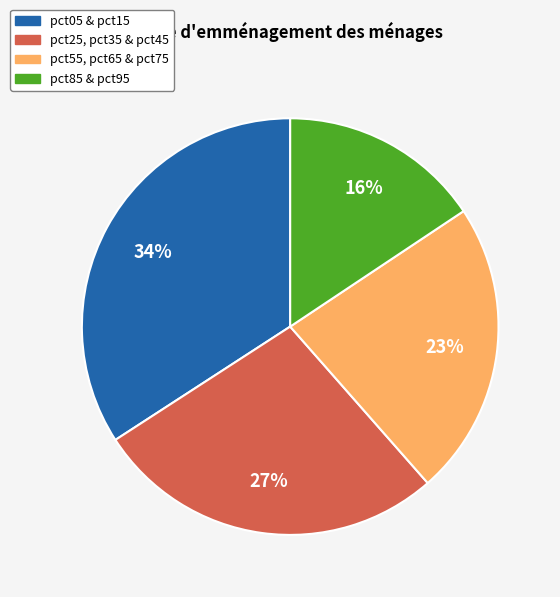

Is there any slice that represents more than half of the pie?

No